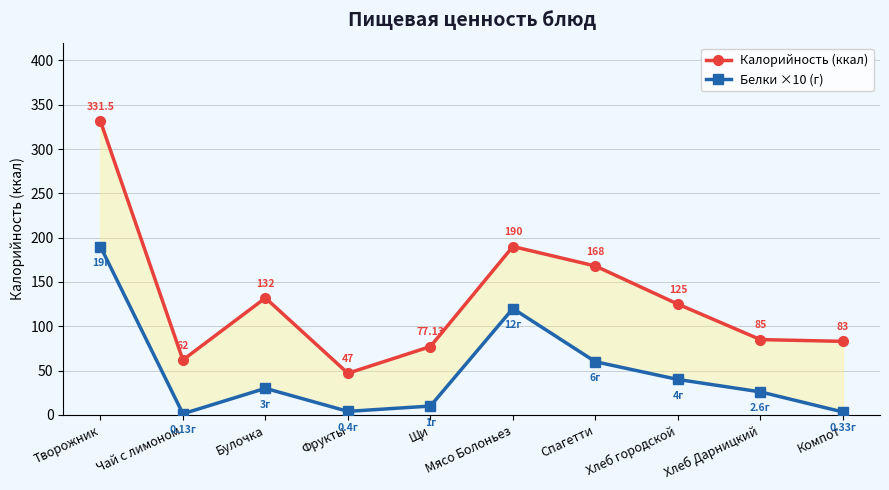

At how many categories does at least one series exceed 281?

1